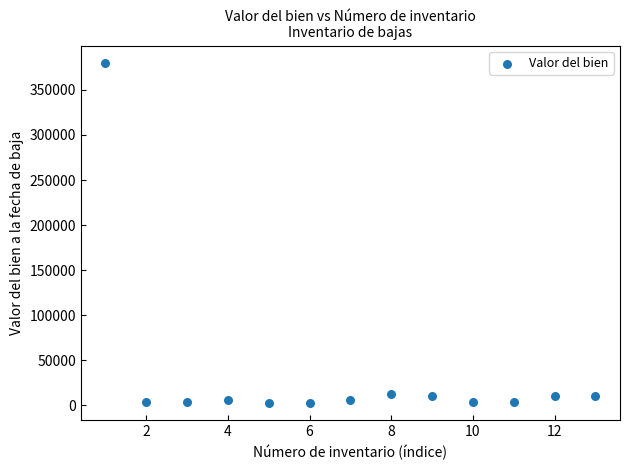

What is the range of X values (max minus min)?

12.0